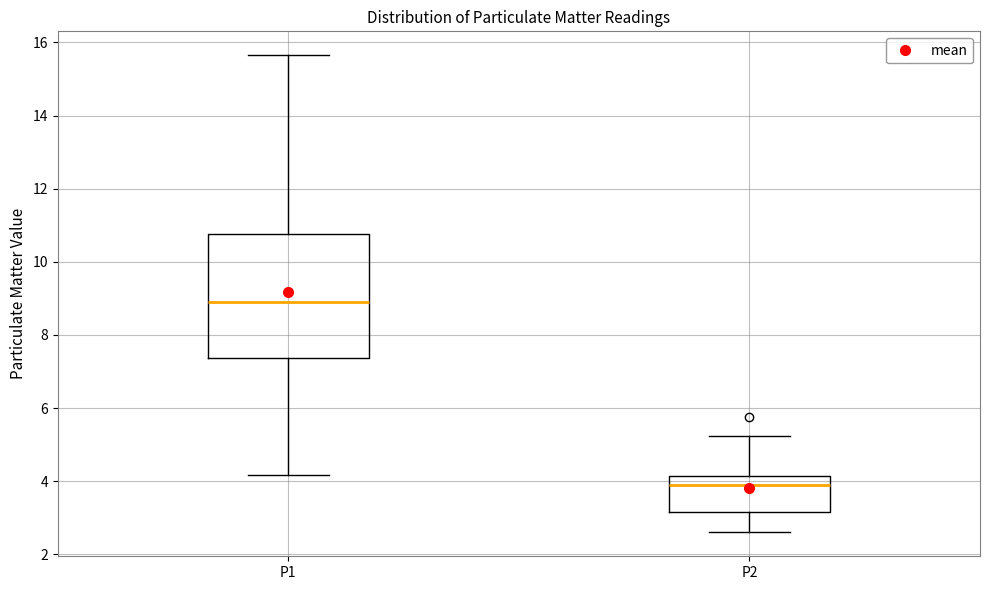

Which box is the tallest, from its lower edge to its upper edge?

P1